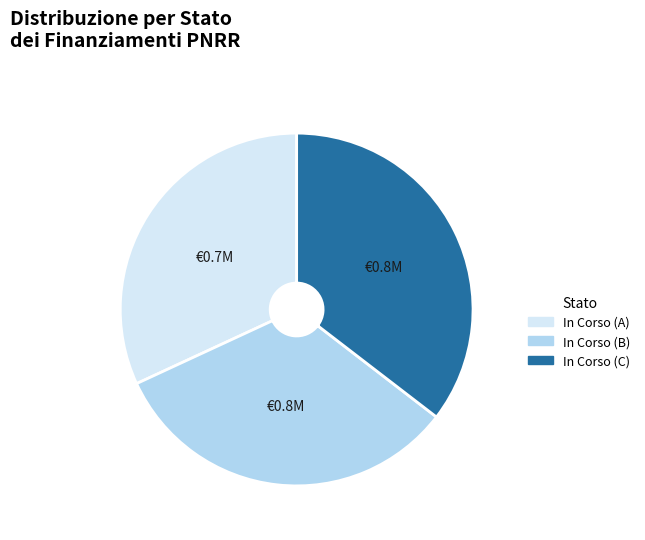

Is there any slice that represents more than half of the pie?

No